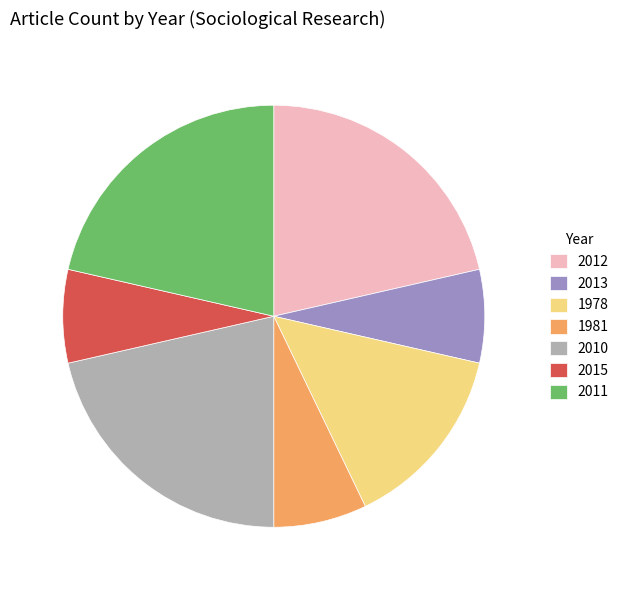

Does 2010 account for over 50% of the chart?

No